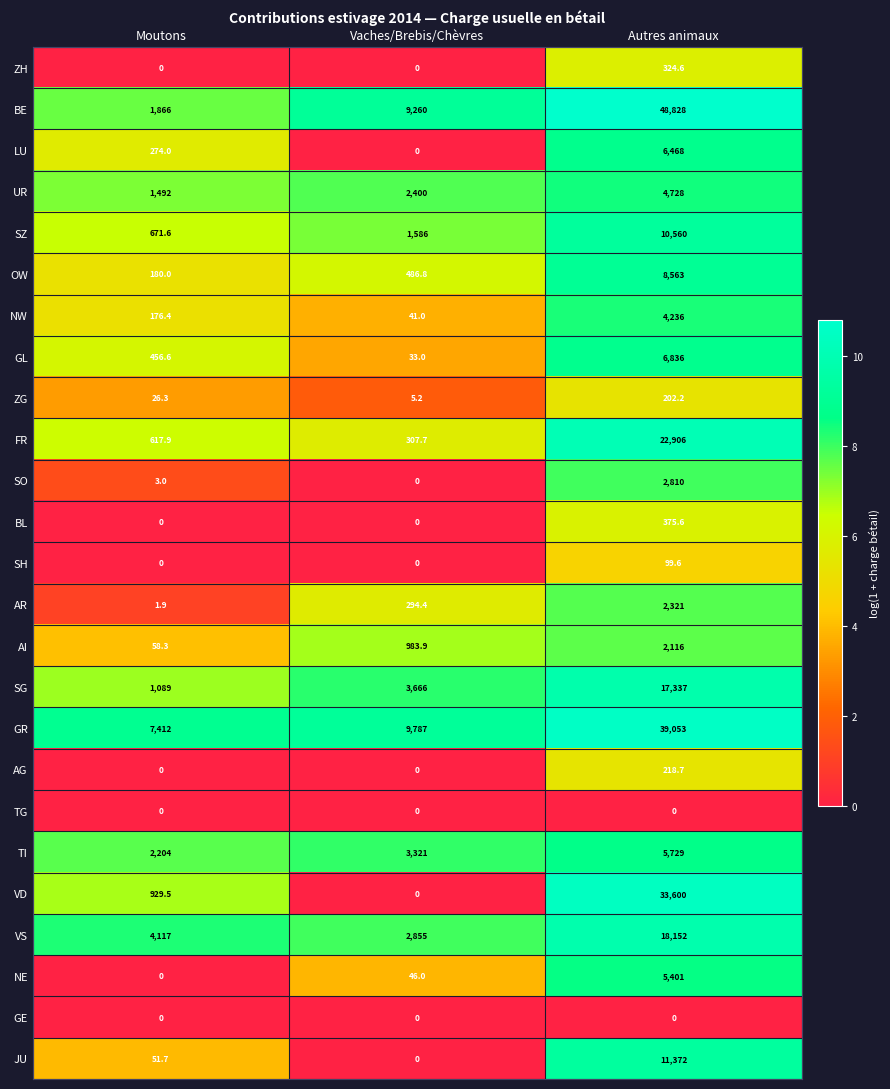

What value does the BE series have at Vaches/Brebis/Chèvres?

9260.0